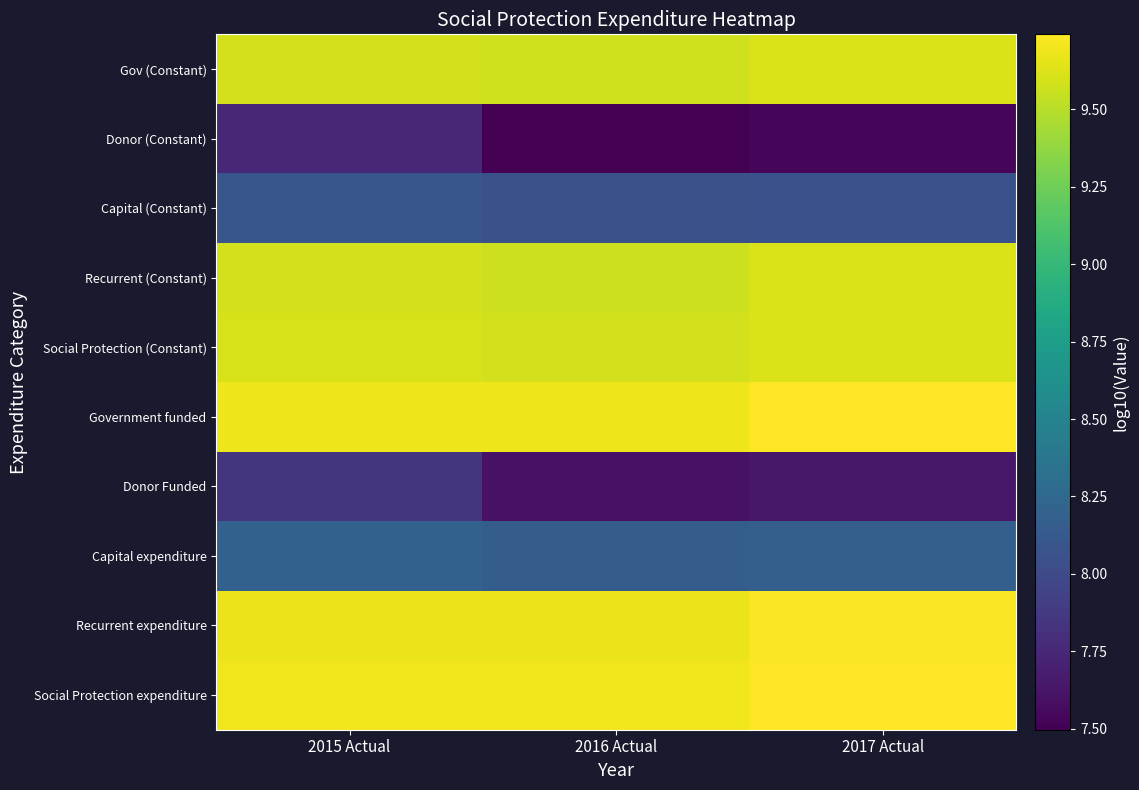

Between 2017 Actual and 2015 Actual, which is larger?

2017 Actual